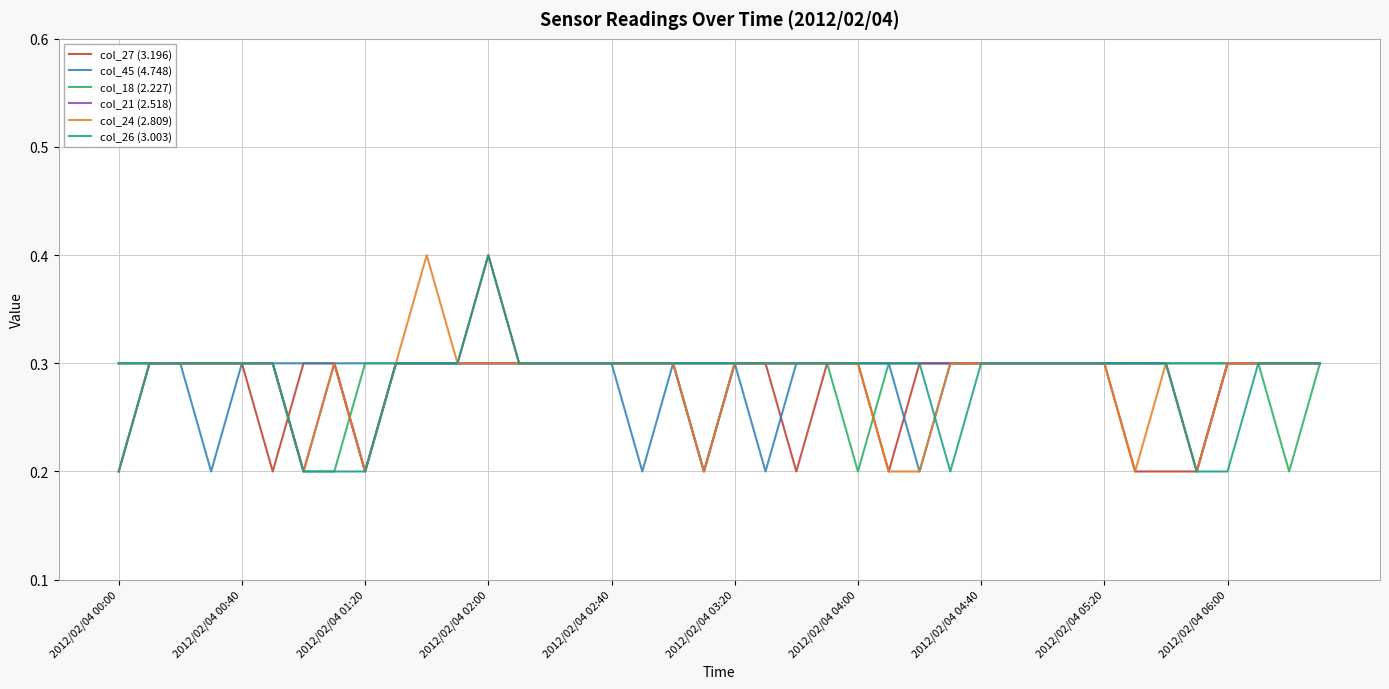

In col_21 (2.518), how many points are higher than both neighbors (excluding endpoints)?

1